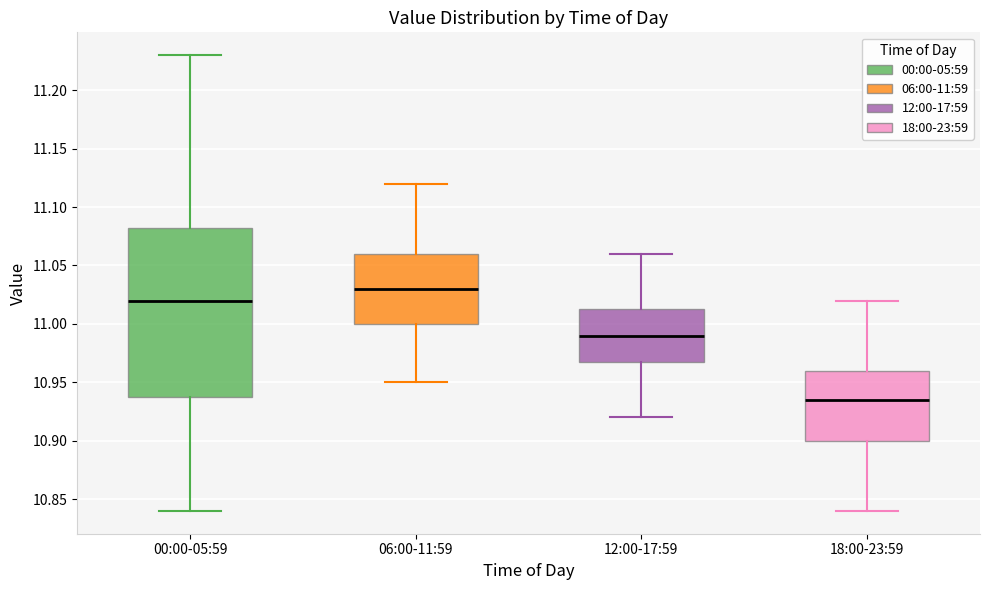

Reading left to right, read every box against the y-axis: the position of its median line, the range the box covers, and the ends of its whiskers. The values are not printed on the chart, so give them approximately, as read against the axis.

00:00-05:59: median 11.020, box 10.940 to 11.085, whiskers 10.840 to 11.230
06:00-11:59: median 11.030, box 11.000 to 11.060, whiskers 10.950 to 11.120
12:00-17:59: median 10.990, box 10.970 to 11.015, whiskers 10.920 to 11.060
18:00-23:59: median 10.935, box 10.900 to 10.960, whiskers 10.840 to 11.020